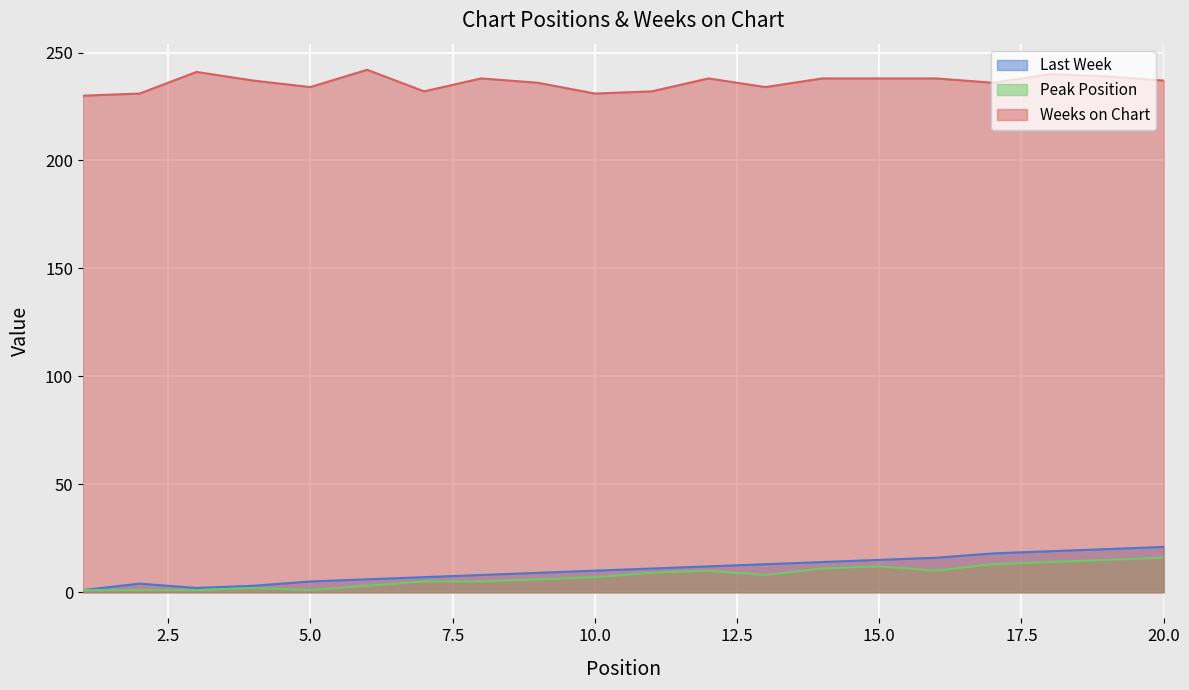

True or false: Peak Position has a value of 1 at 2.

True